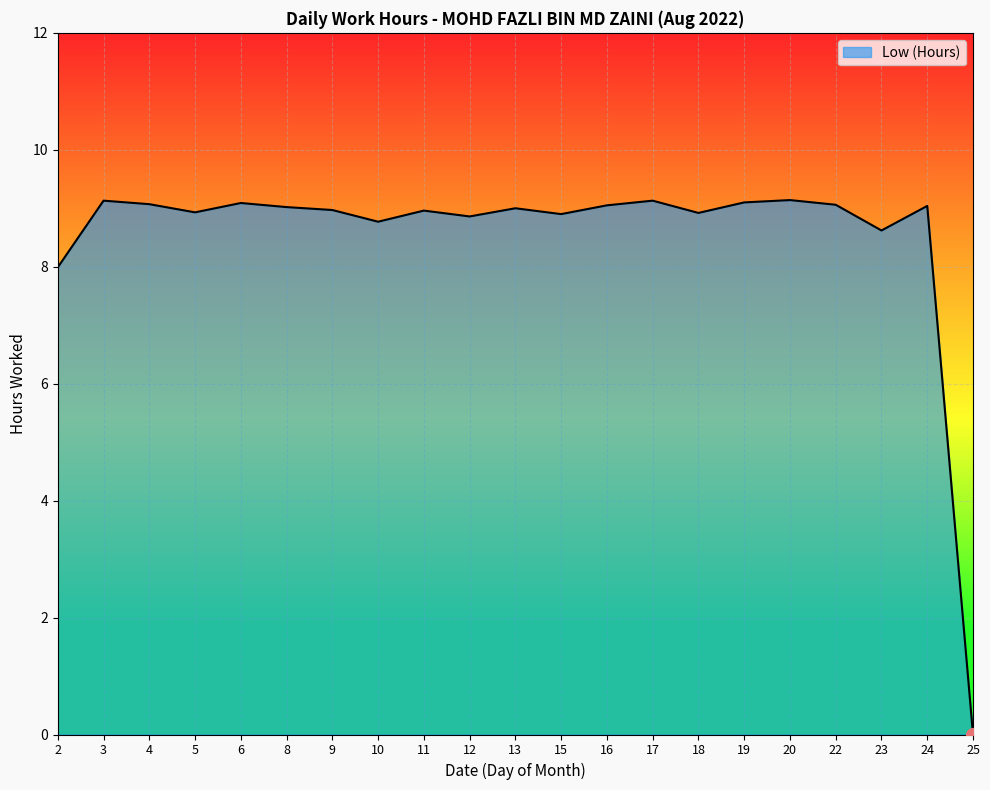

What is the sum of all values?

178.8